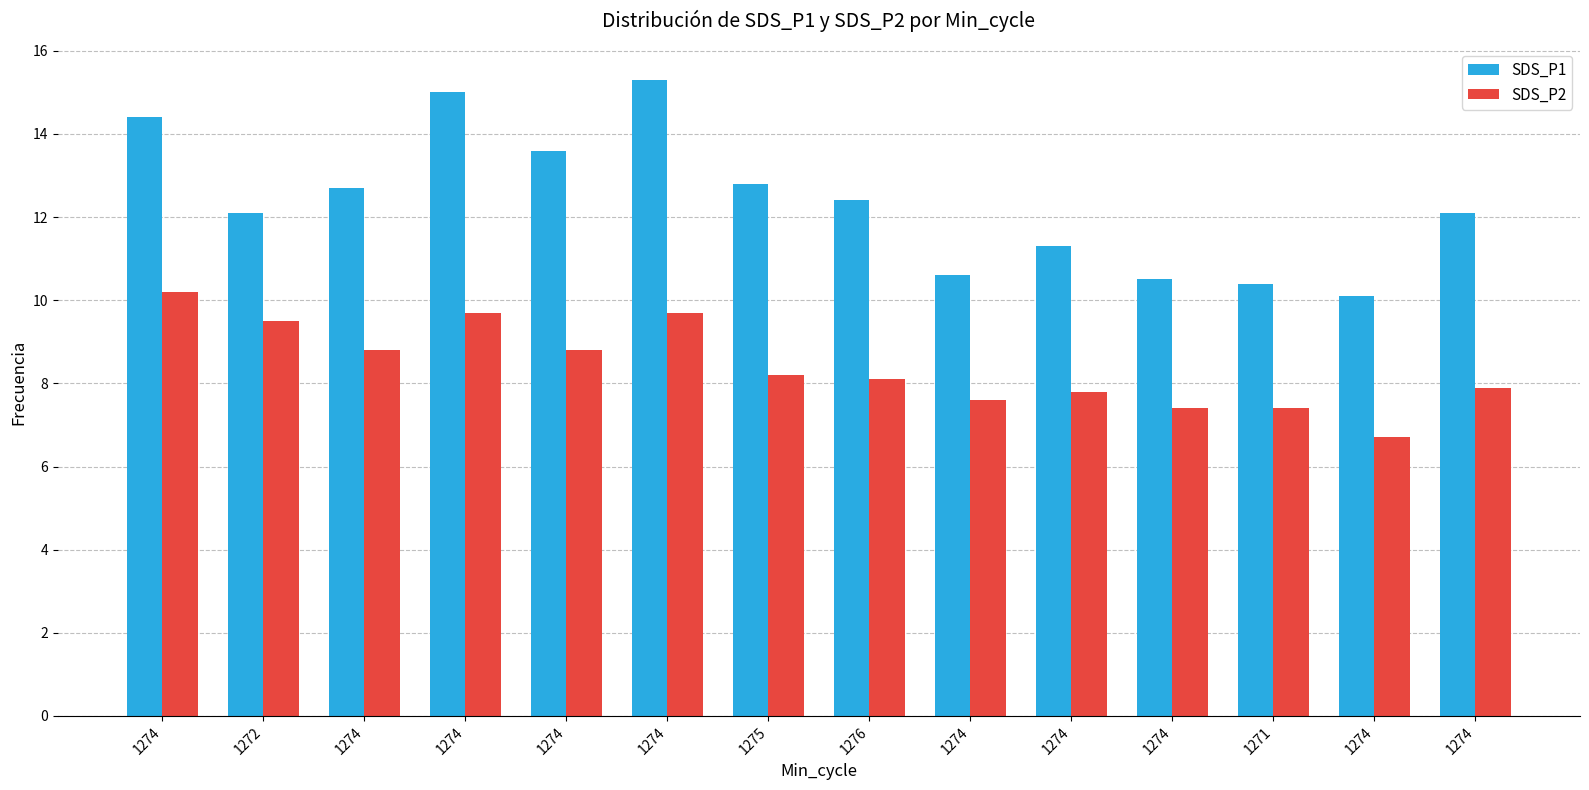

The SDS_P1 series shows 12.1 at 1272. True or false?

True